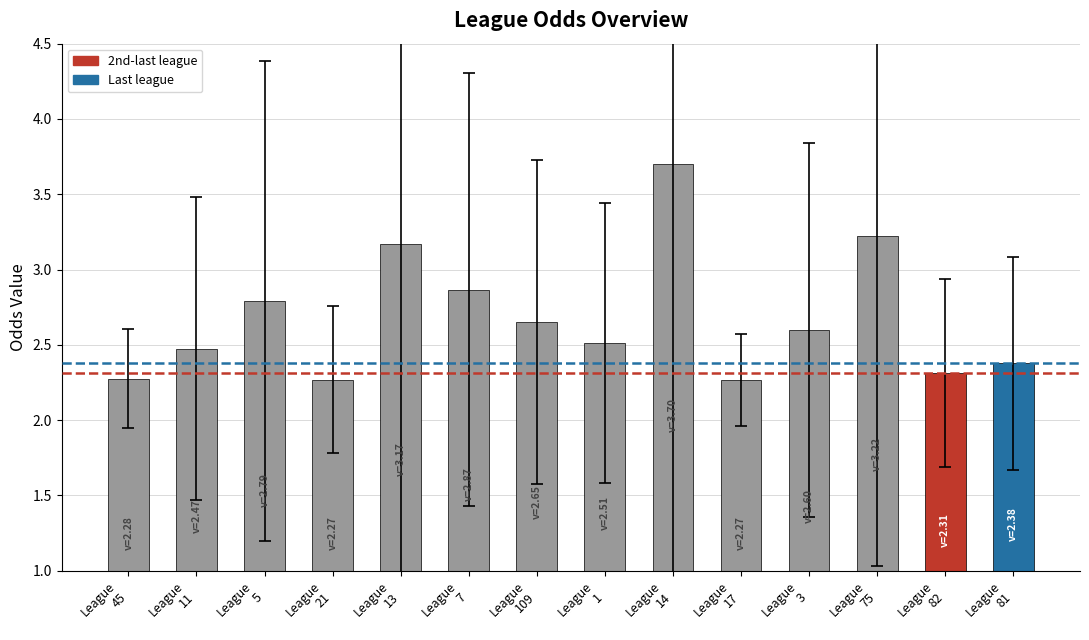

What is the value of the 9th bar from the left?

3.7